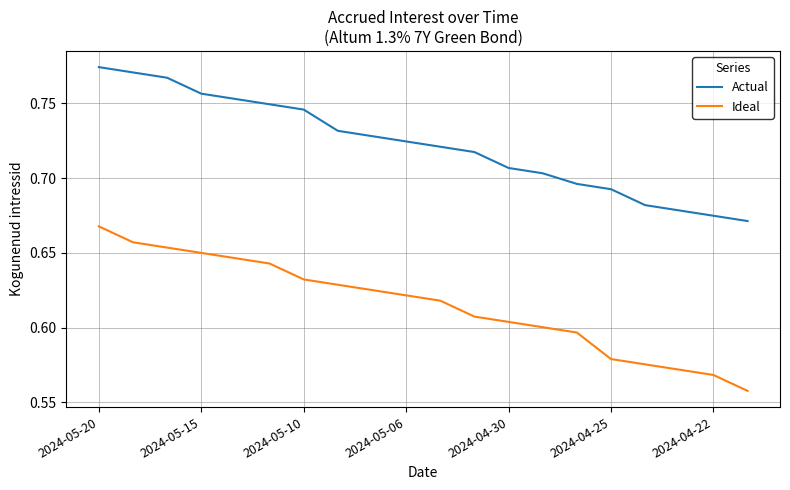

True or false: Ideal and Actual intersect in this chart.

False